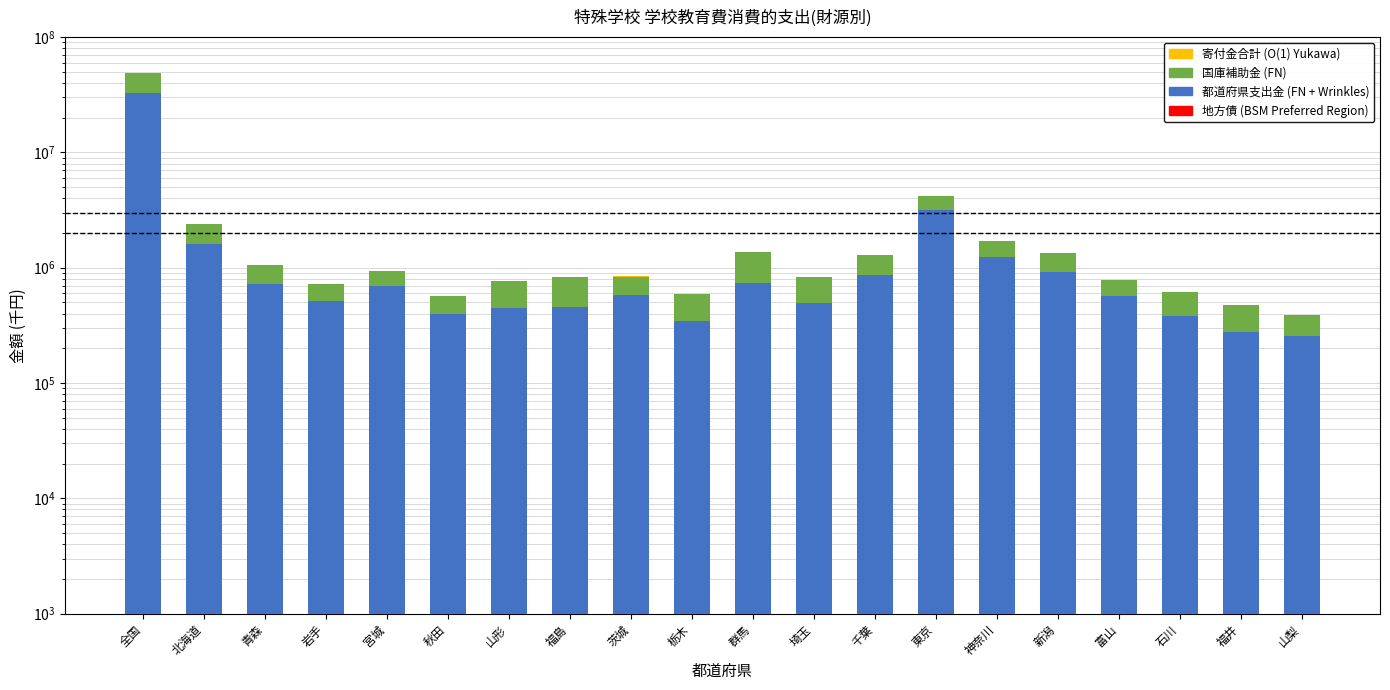

List the labels in order of 寄付金合計 (O(1) Yukawa) value, smallest first.

山梨, 福井, 岩手, 秋田, 石川, 群馬, 栃木, 青森, 富山, 神奈川, 埼玉, 山形, 宮城, 茨城, 福島, 新潟, 東京, 千葉, 北海道, 全国